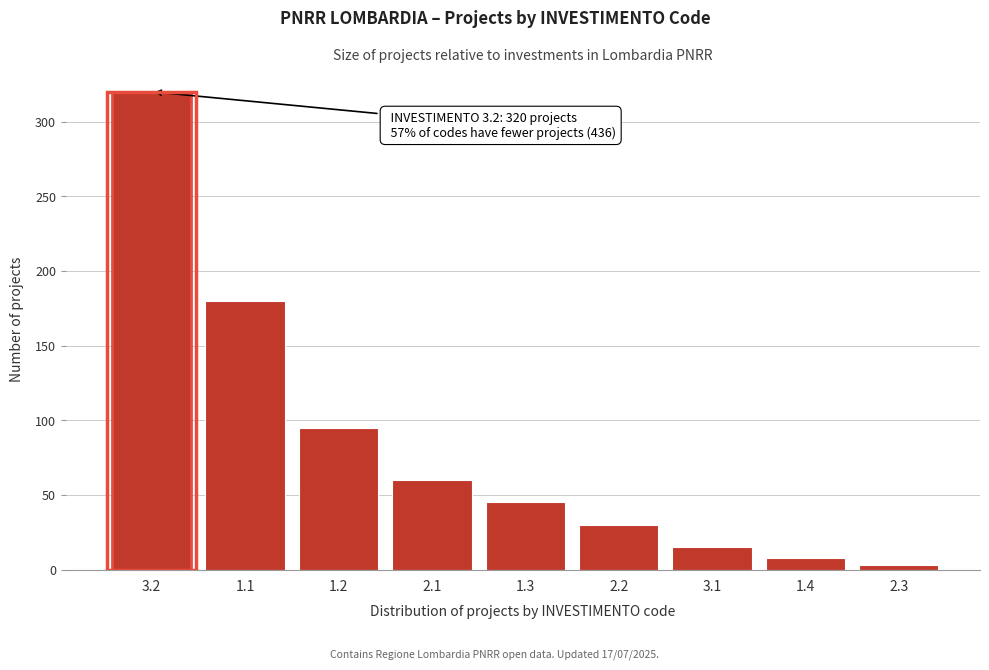

Reading left to right, transcribe all the data shown in this chart.

320	180	95	60	45	30	15	8	3